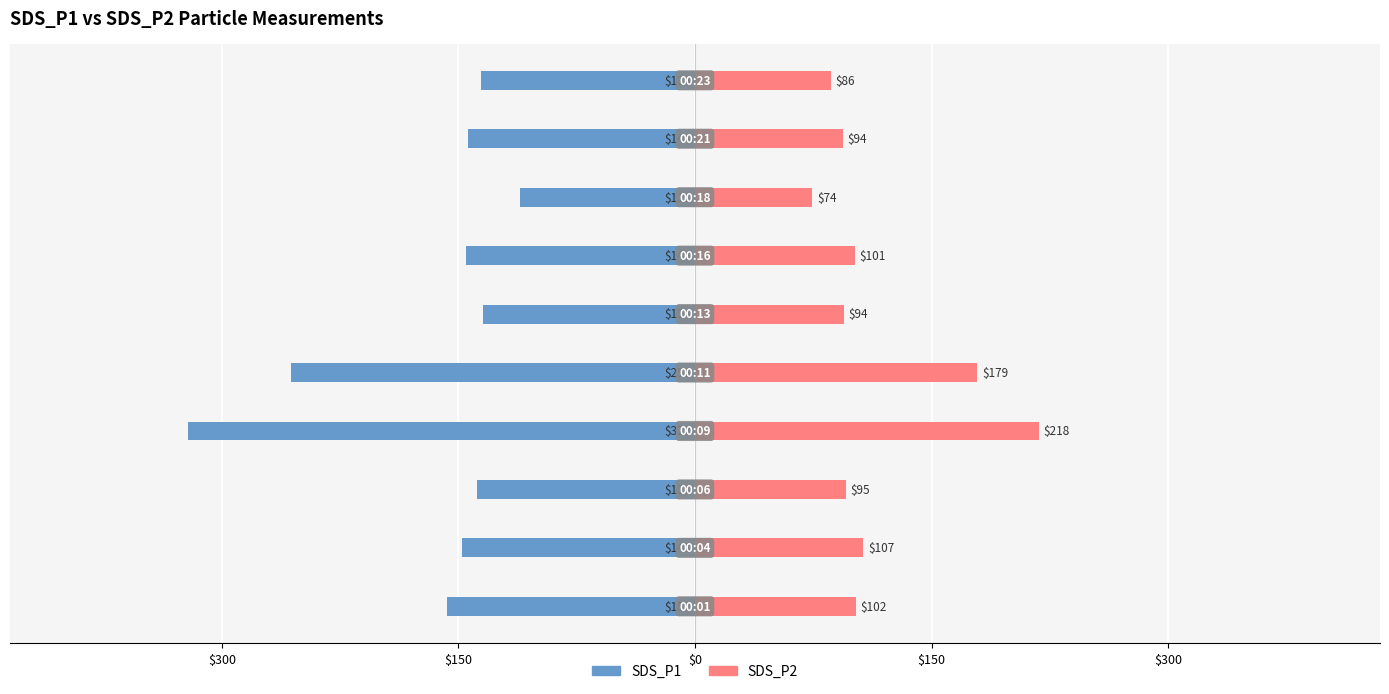

What is the sum of the SDS_P2 values at $150 and $300?

396.9